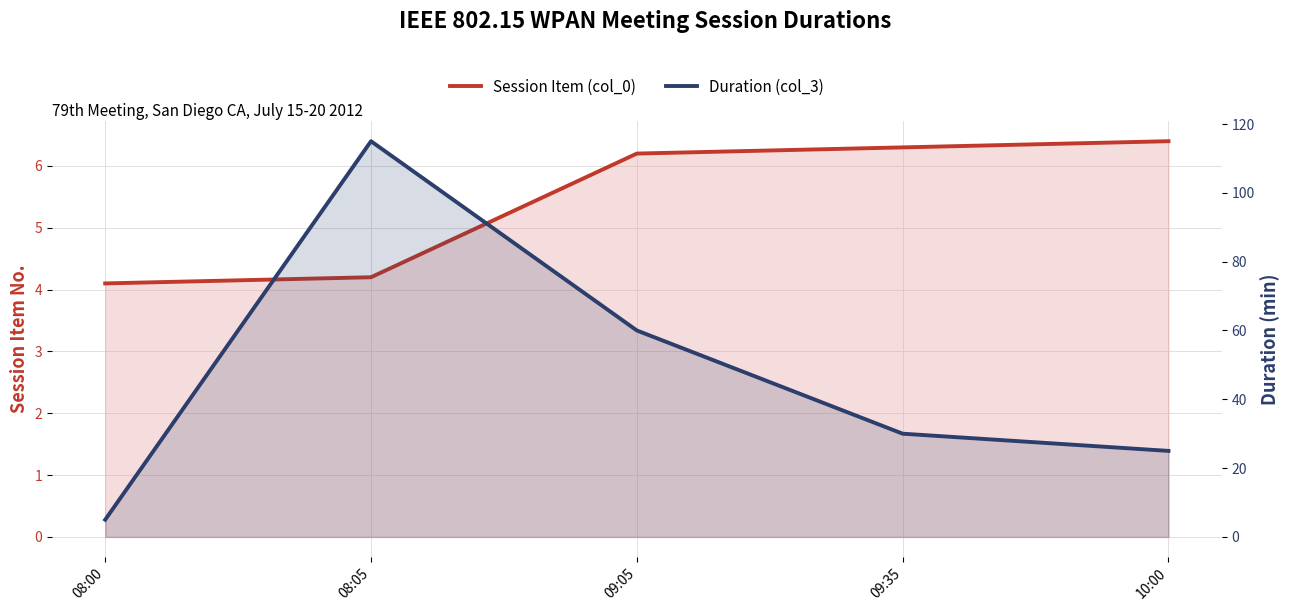

True or false: Session Item (col_0) and Duration (col_3) cross at least once.

False